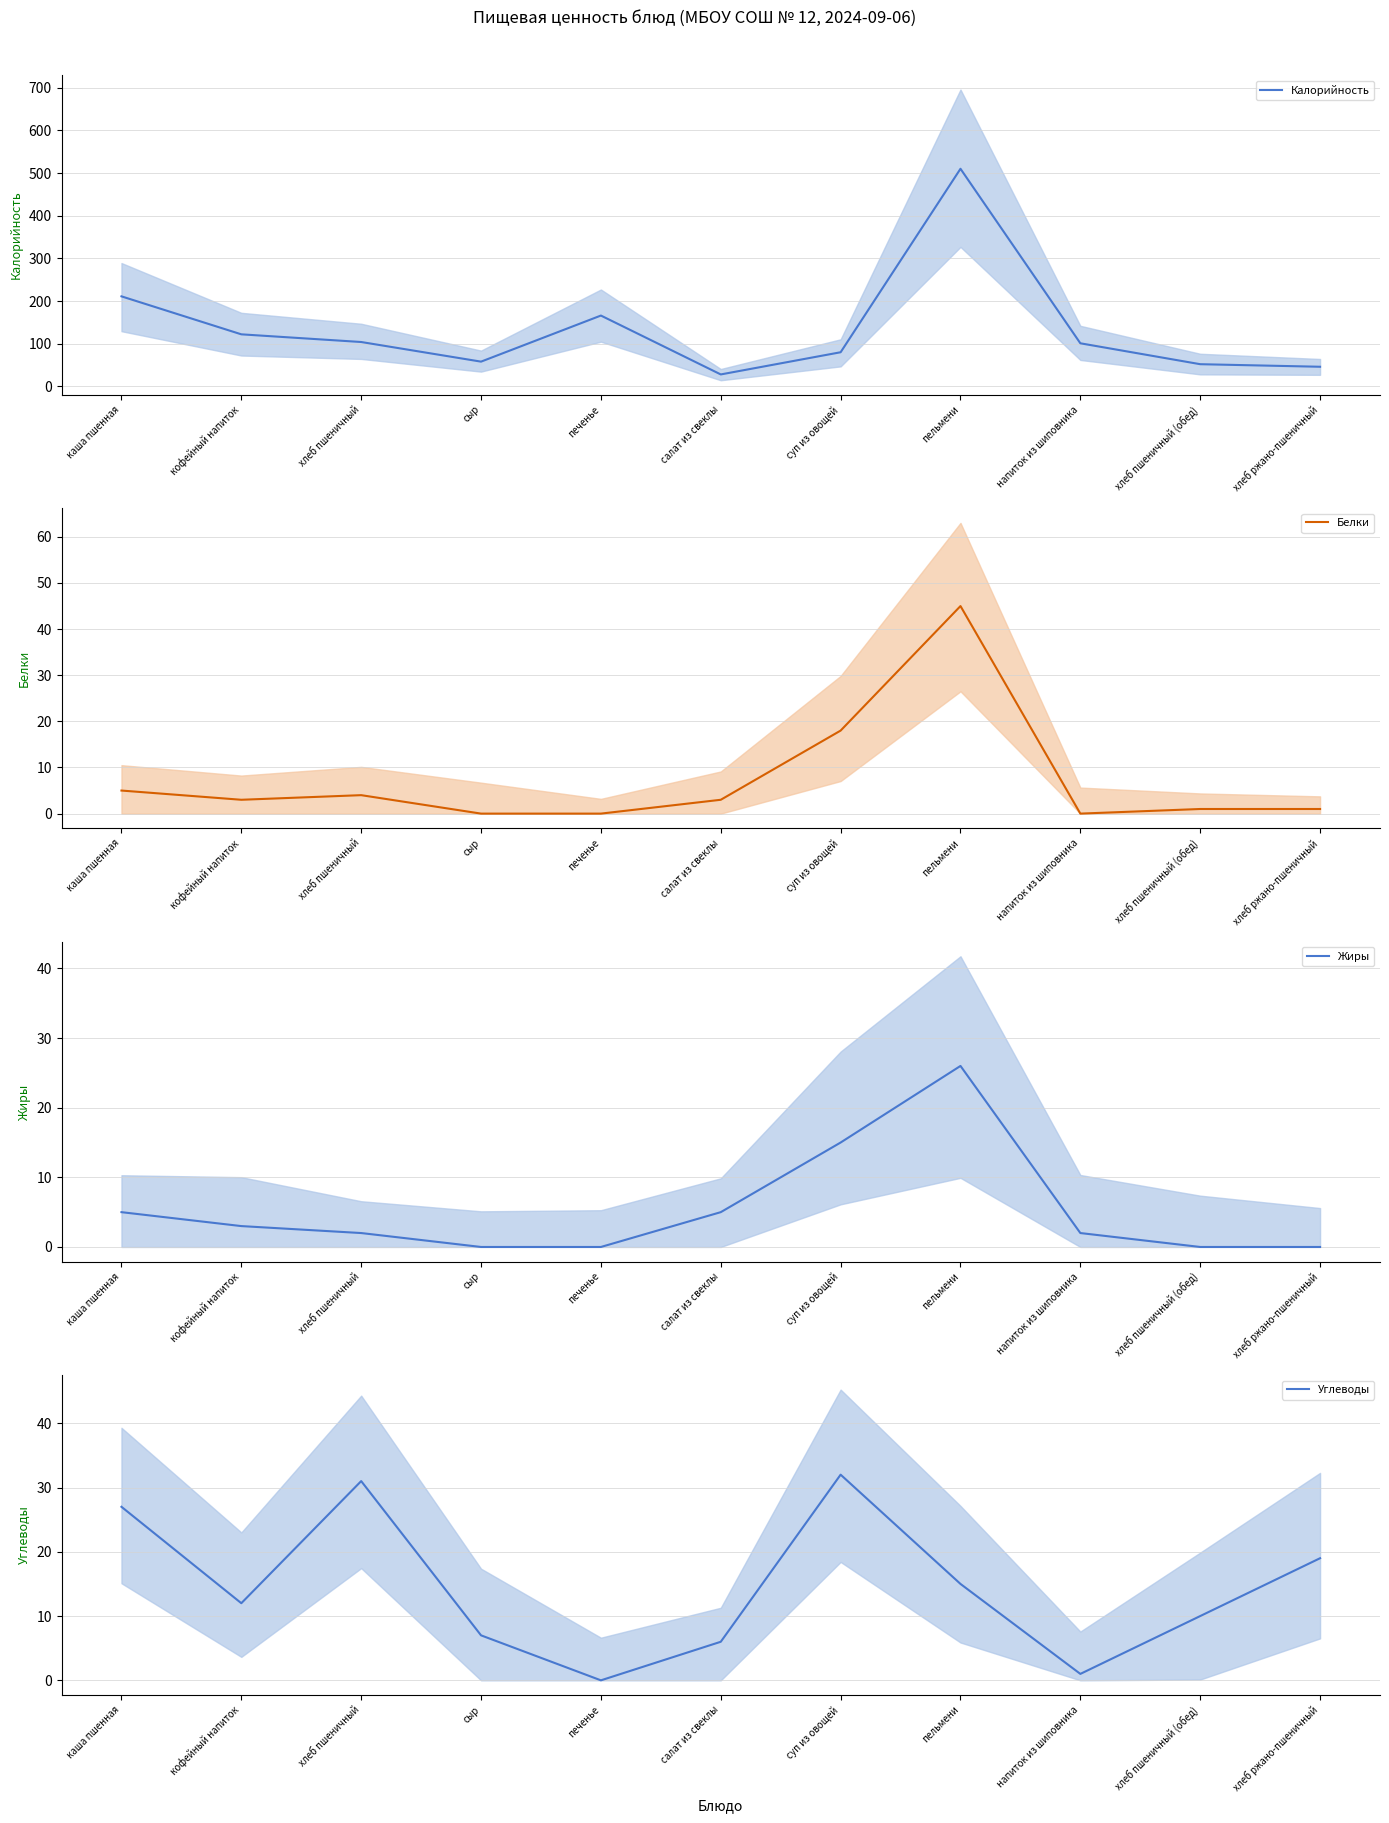

What is the total value across all series at печенье?

166